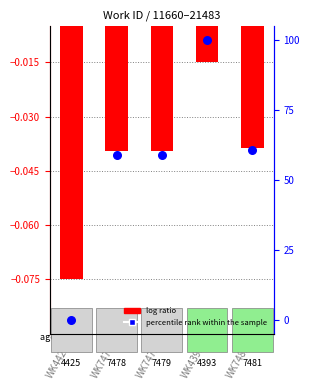

What is the total value across all series at WK7479?

59.0